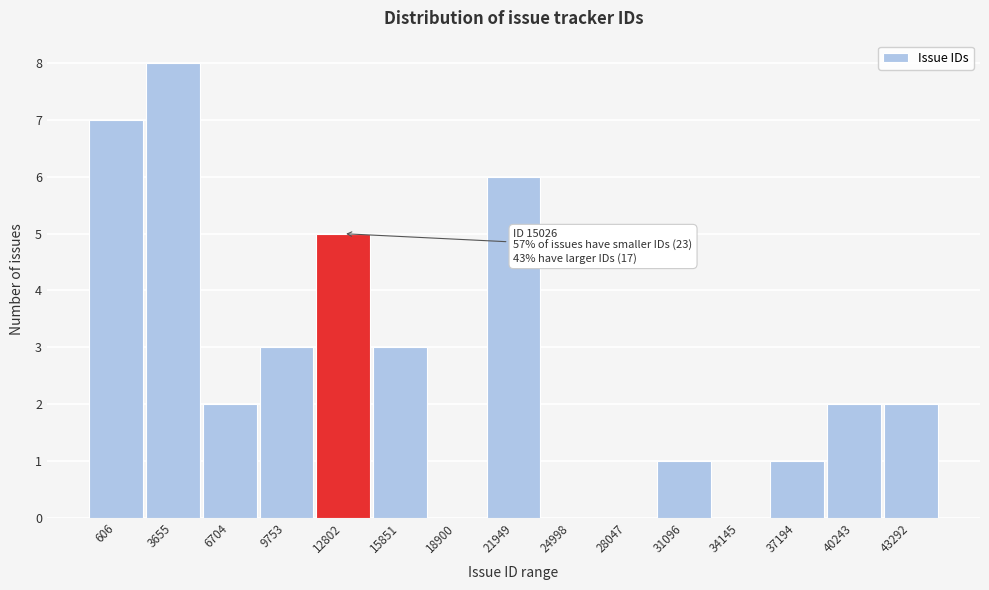

Reading left to right, extract all data points from this chart.

606=7	3655=8	6704=2	9753=3	12802=5	15851=3	18900=0	21949=6	24998=0	28047=0	31096=1	34145=0	37194=1	40243=2	43292=2